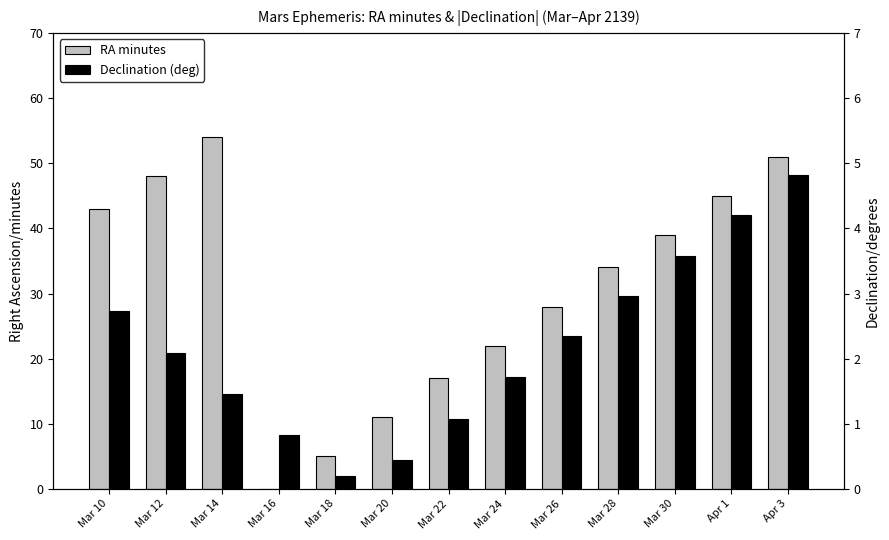

What is the value of the RA minutes bar at the 8th from the left?

22.0